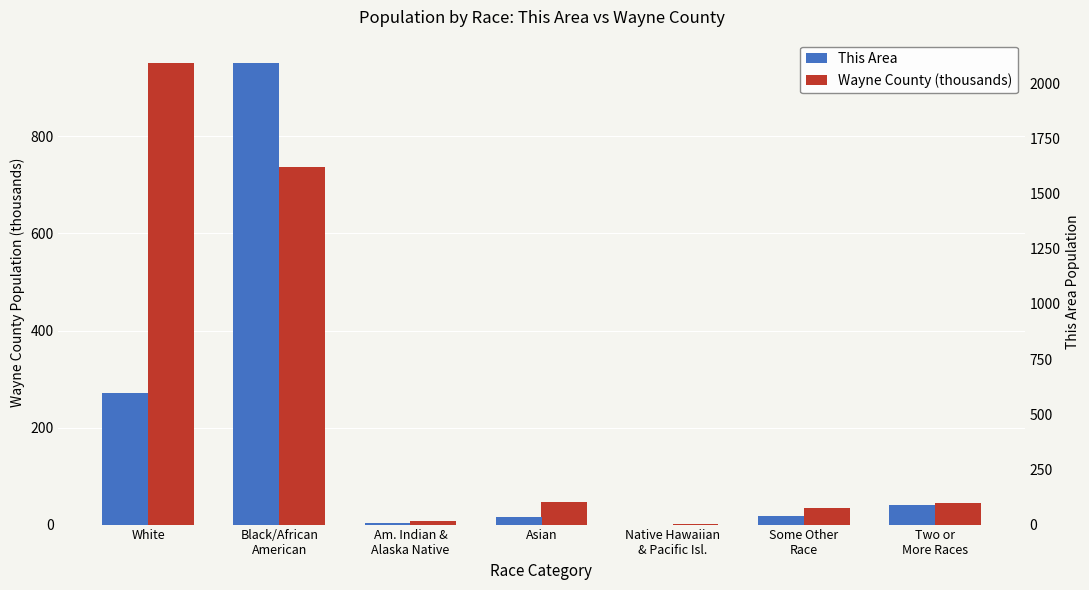

Which category has the highest value across all series?

Black/African
American